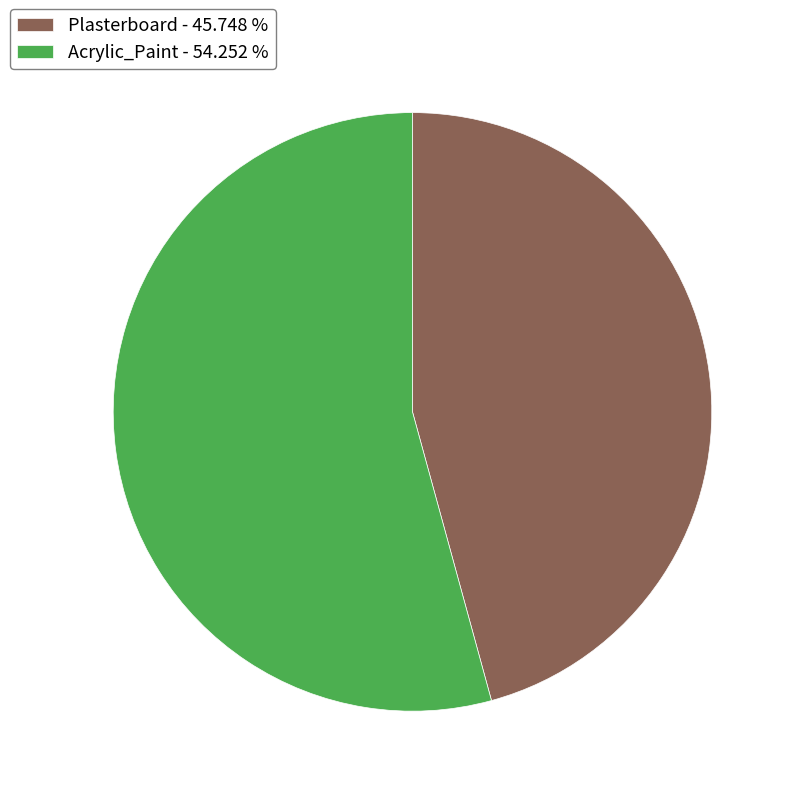

Is it true that Plasterboard is 46% of the pie?

True